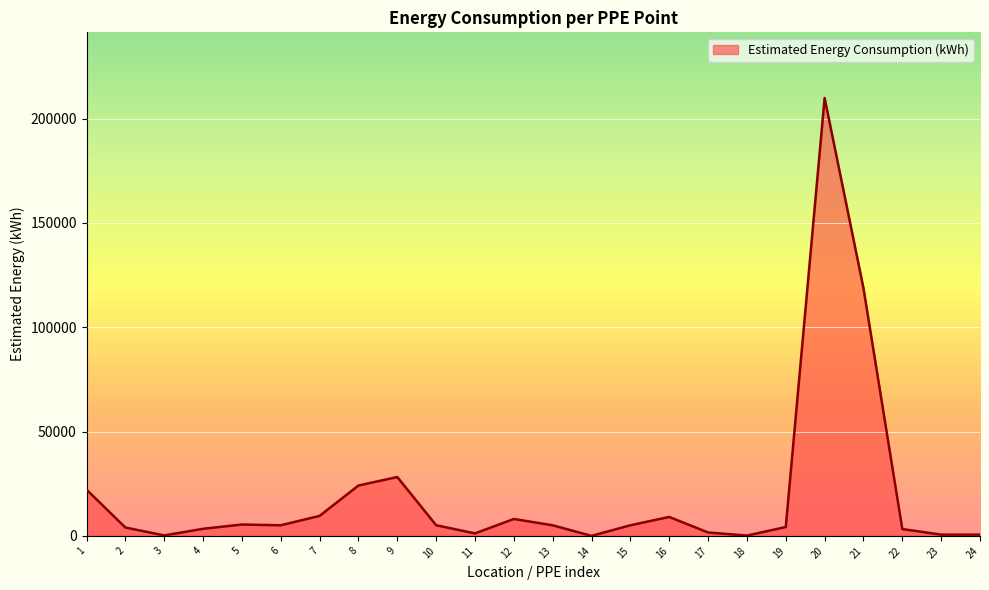

Approximately how many times larger is the value at 8 compared to 2?

6.0